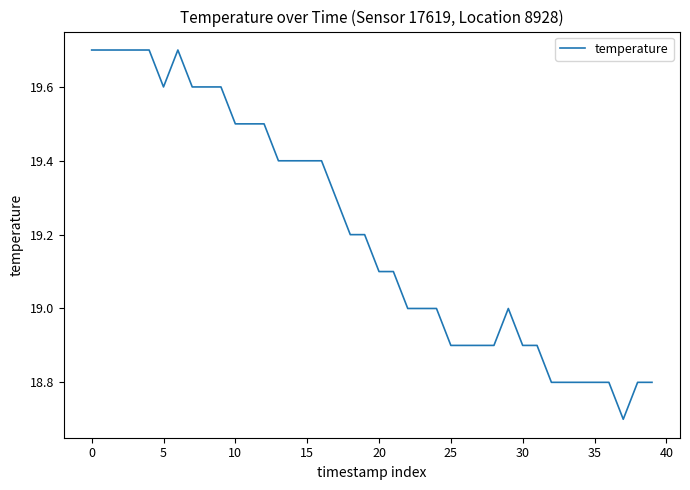

What is the difference between the maximum and minimum values?

1.0